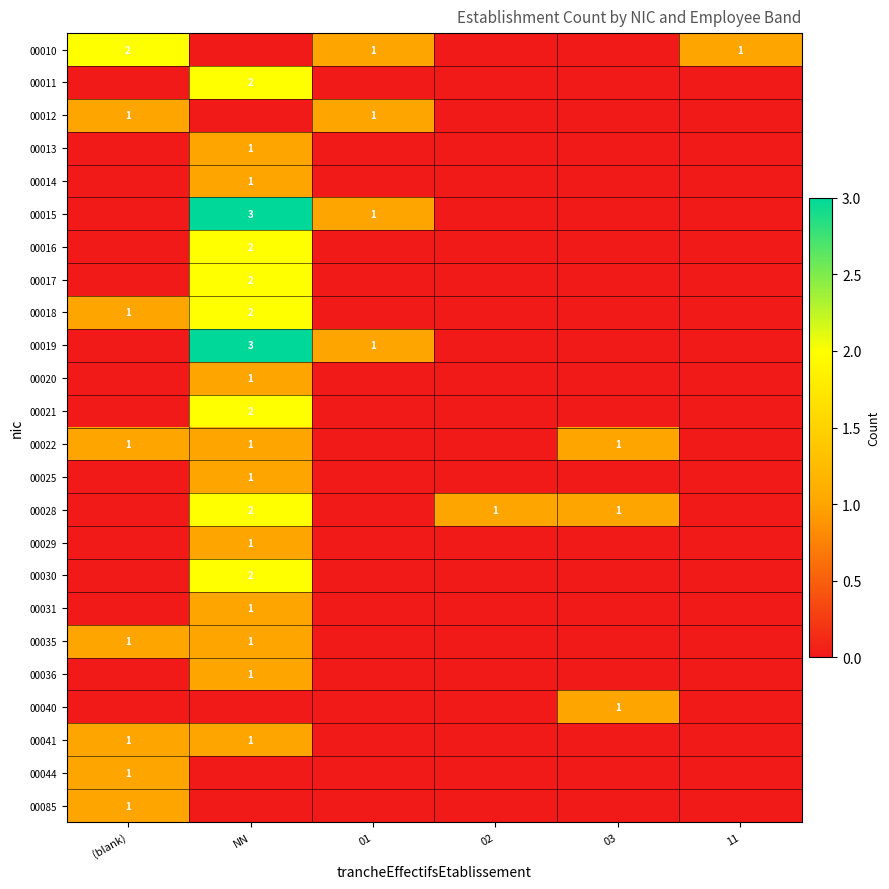

What is the difference between the highest and lowest values at (blank)?

2